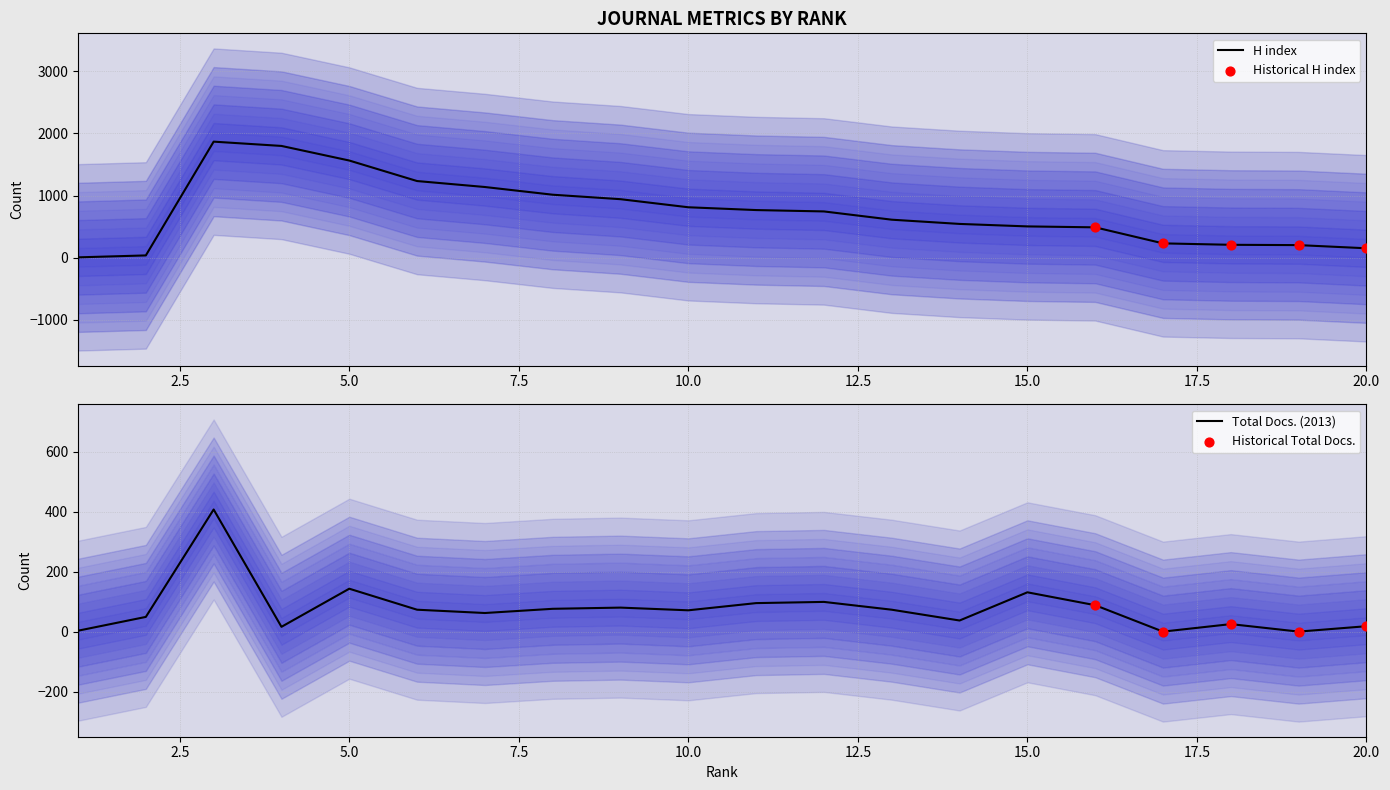

Which series contains the lowest Y value?

Total Docs. (2013)